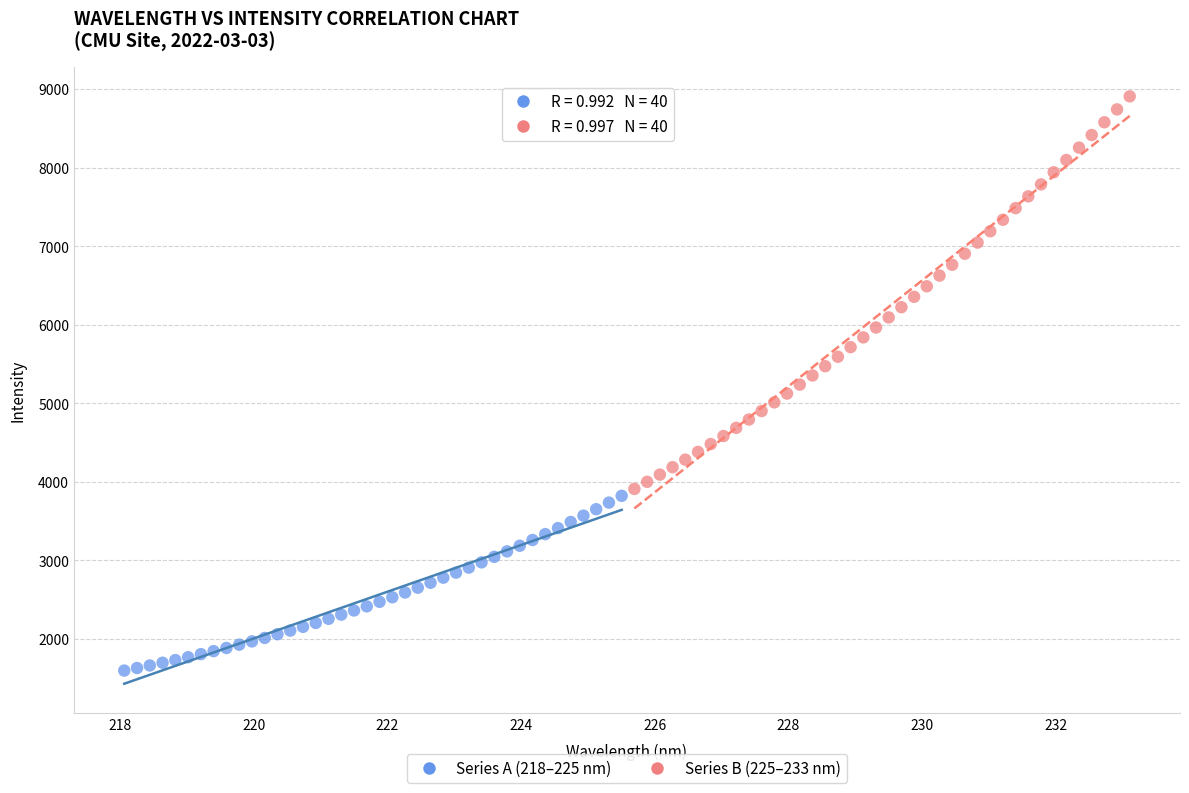

What are all the series names shown in the legend?

Series A (218–225 nm), Series B (225–233 nm)